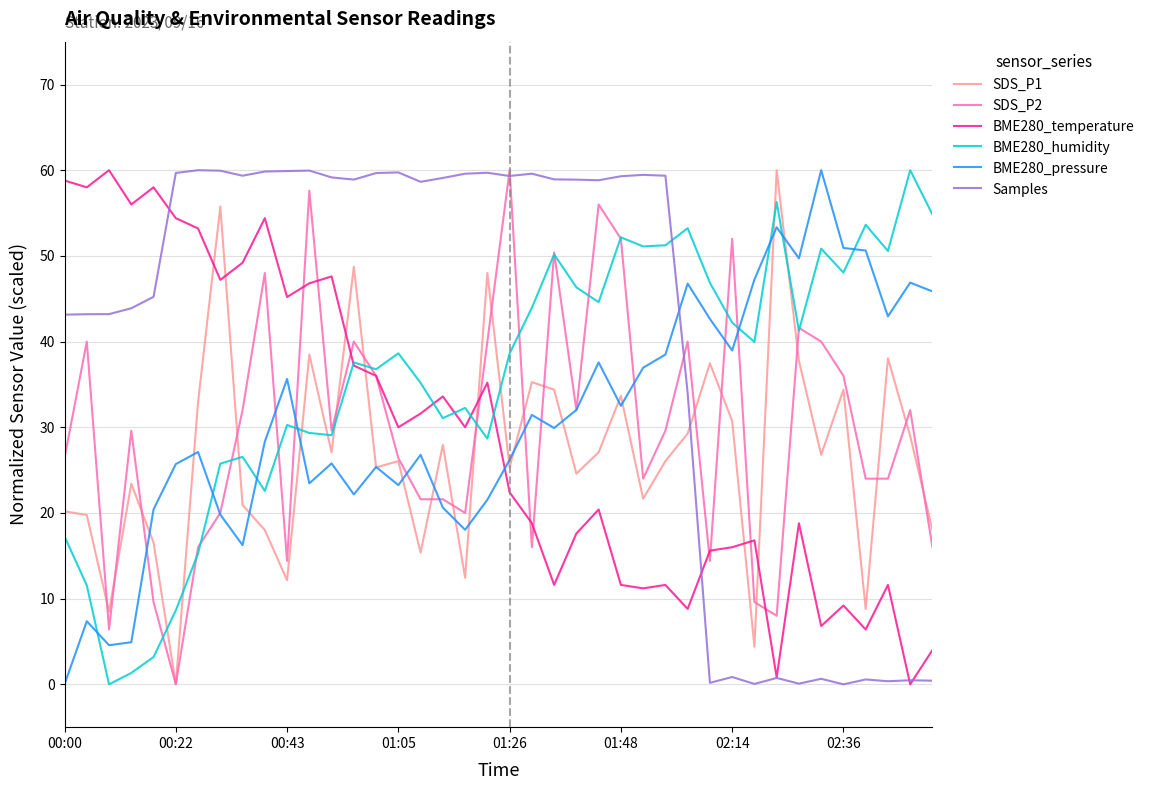

What is the maximum value for Samples?

60.0